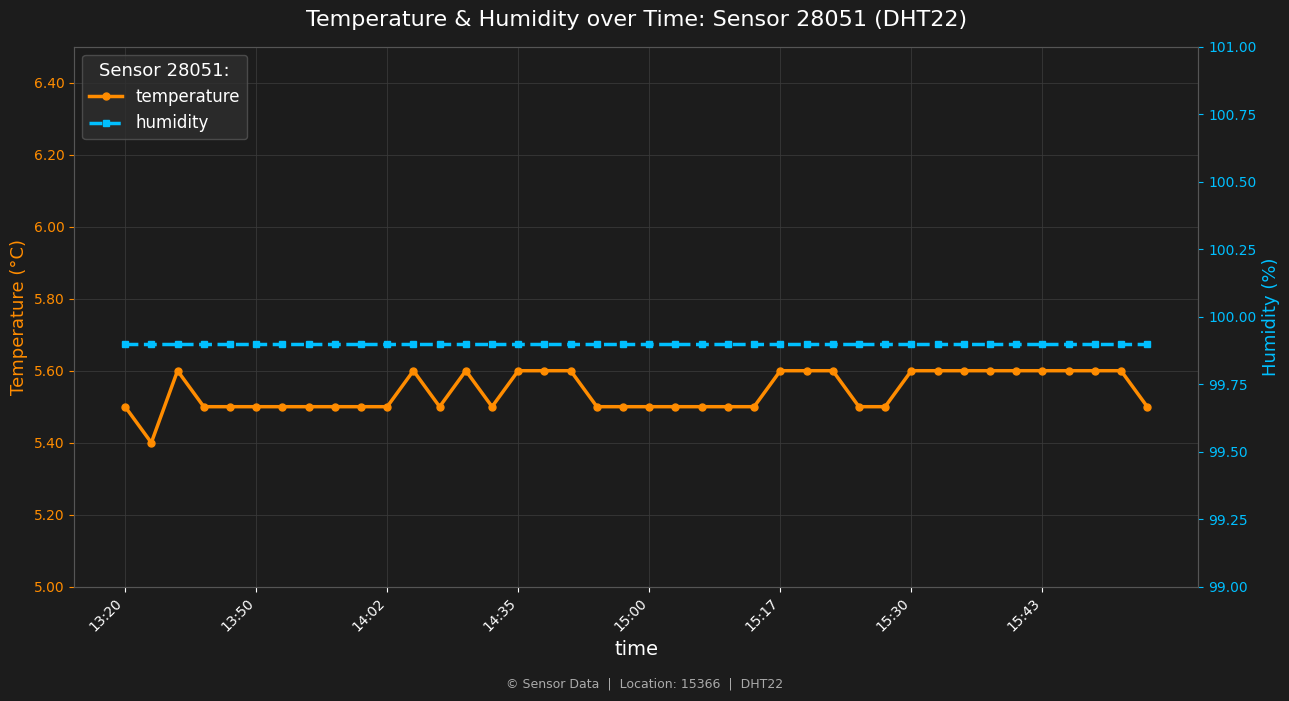

In temperature, how many points are lower than both neighbors (excluding endpoints)?

3